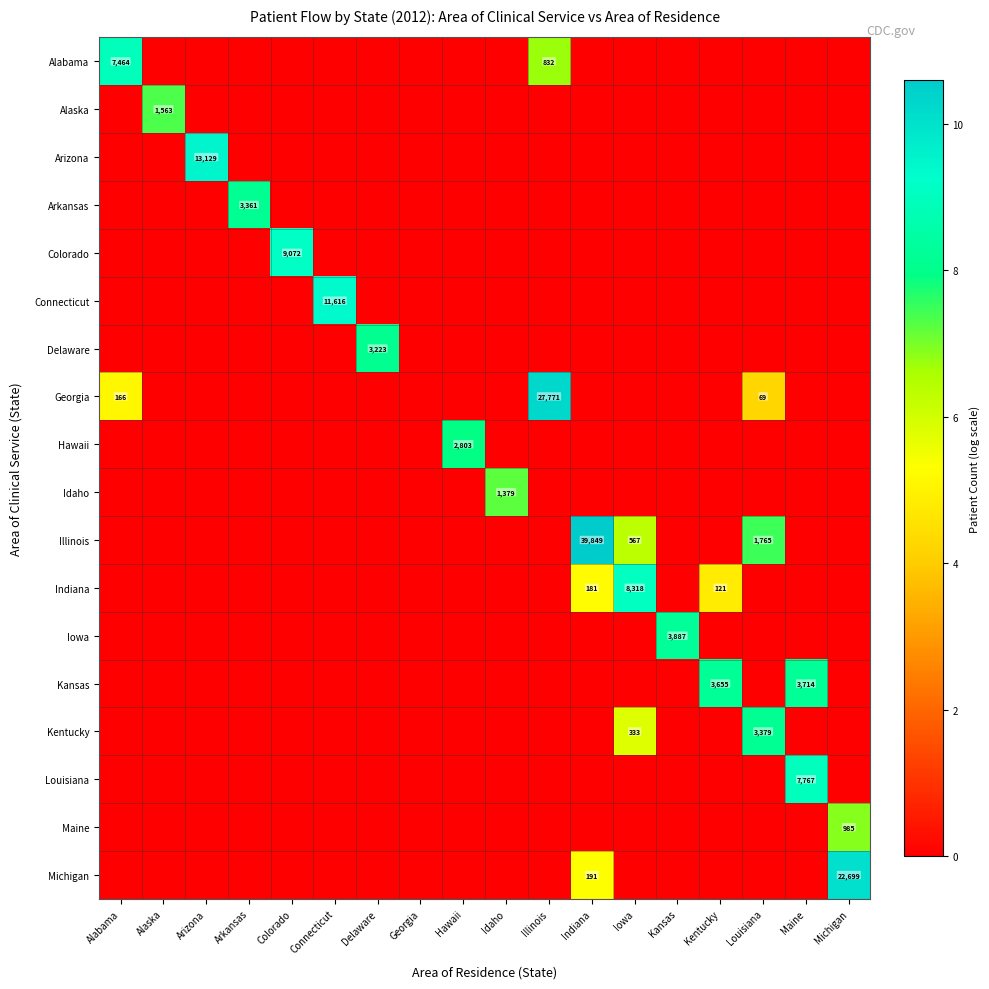

At how many categories does at least one series exceed 9?

7